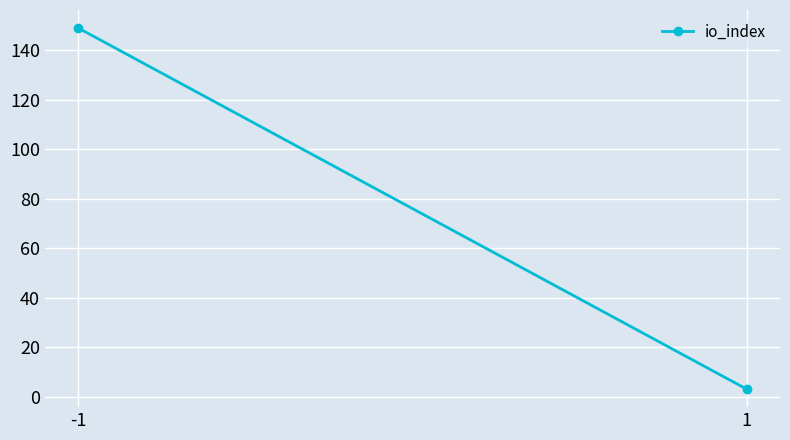

Reading right to left, transcribe all the data shown in this chart.

3	149